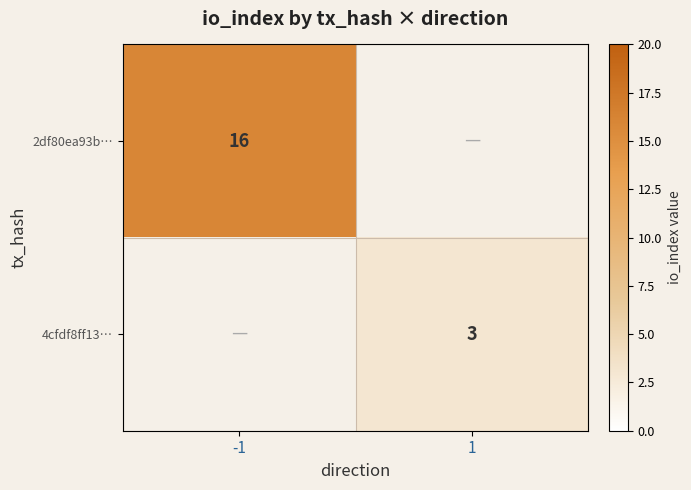

Which has a higher value, 1 or -1?

-1